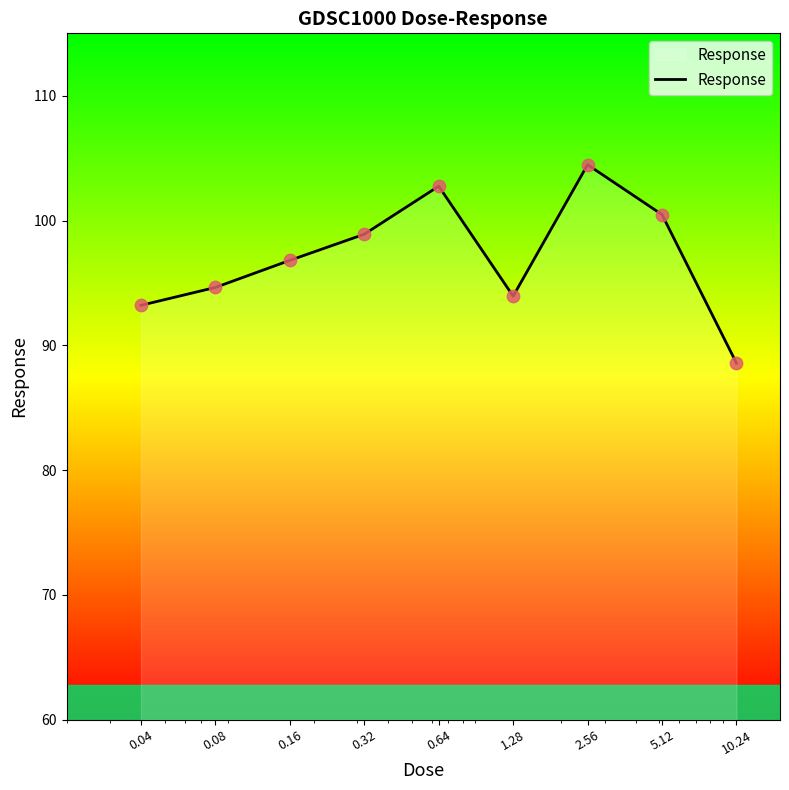

What is the minimum value shown in the chart?

88.6